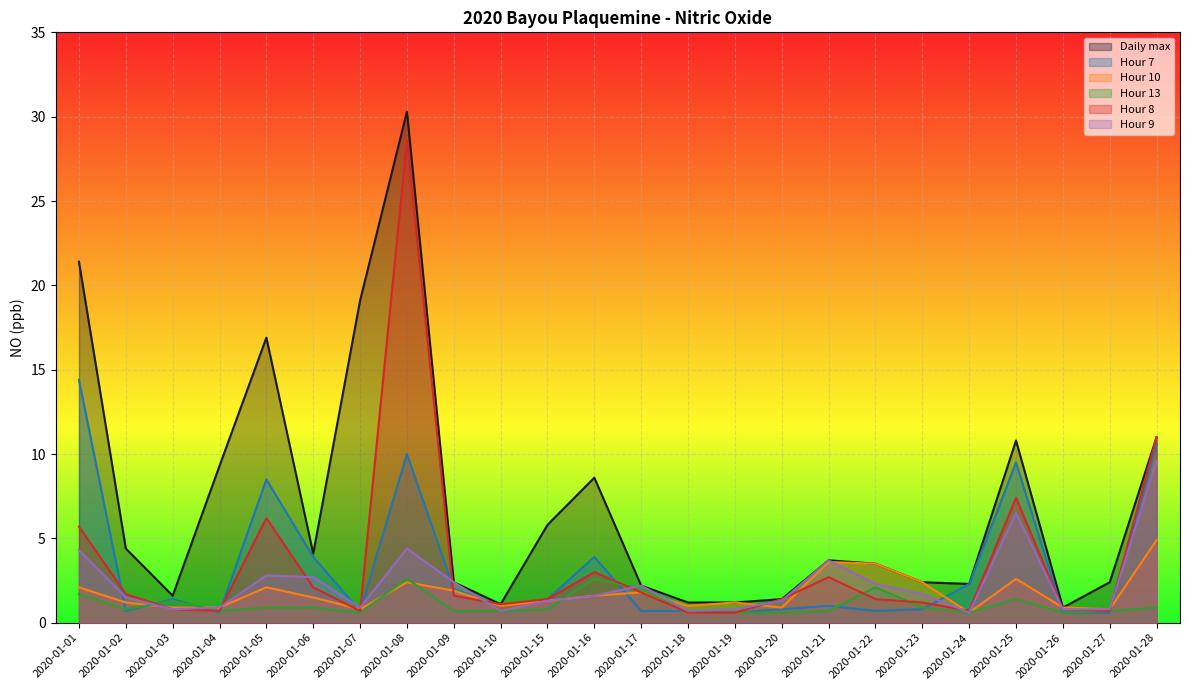

At how many categories does at least one series exceed 28?

1